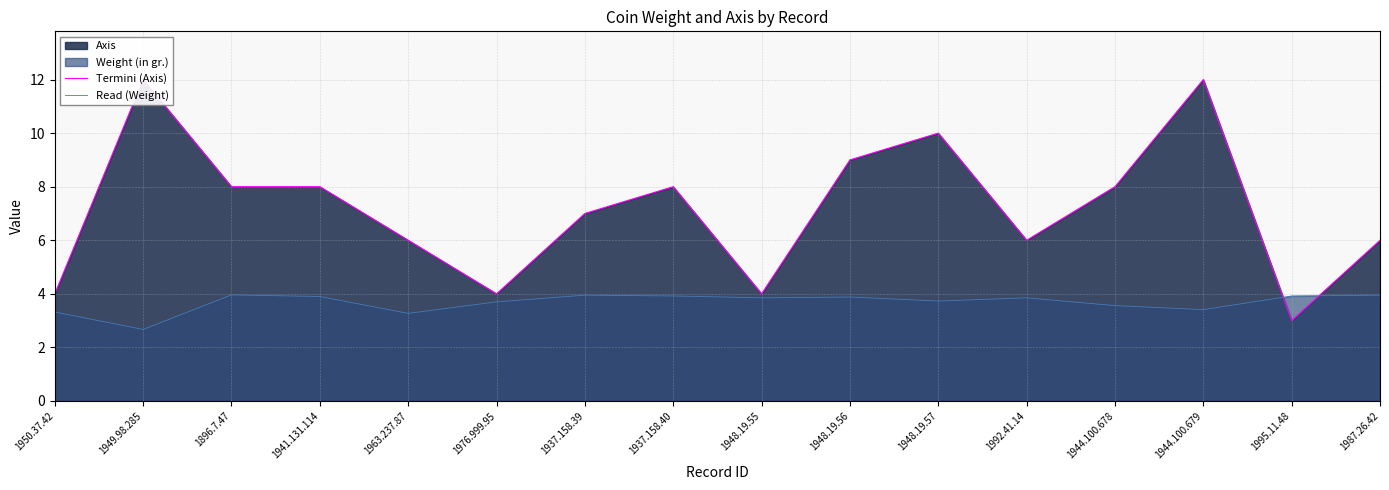

The value of Read (Weight) at 1976.999.95 is 3.7. True or false?

True